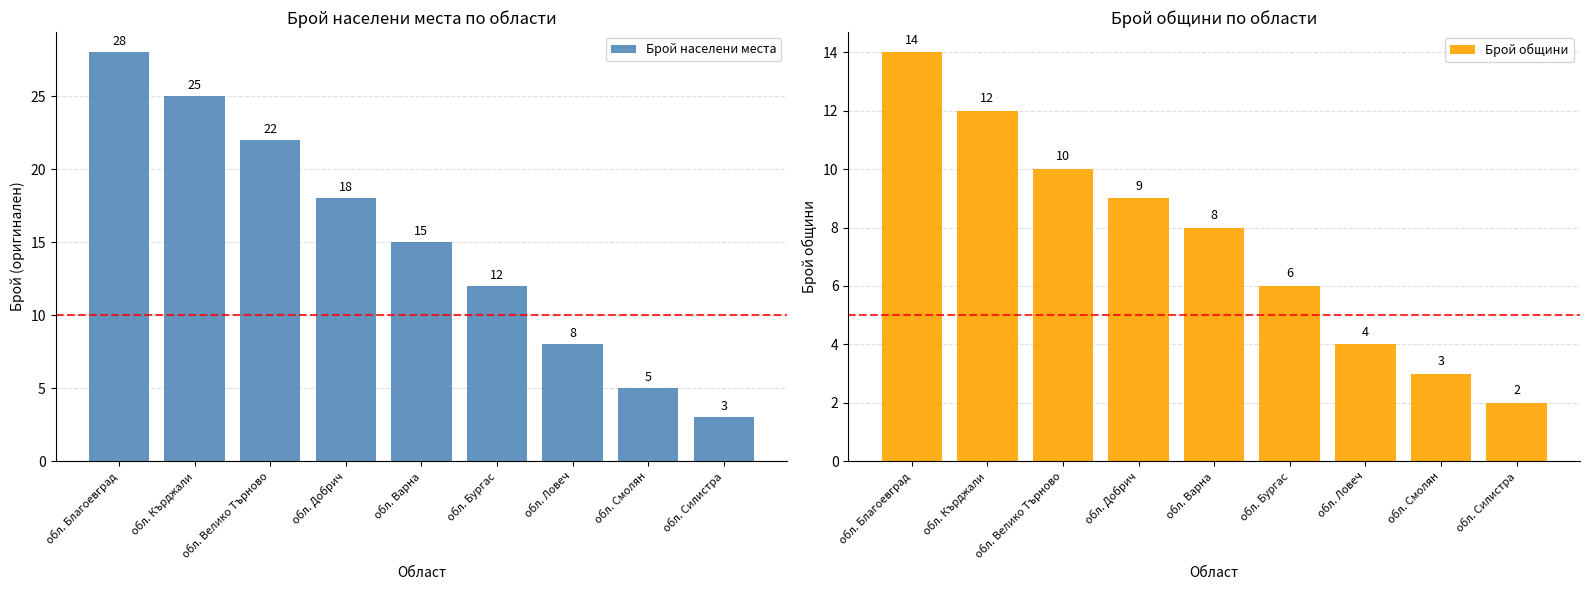

Which category has the lowest value in the Брой населени места series?

обл. Силистра